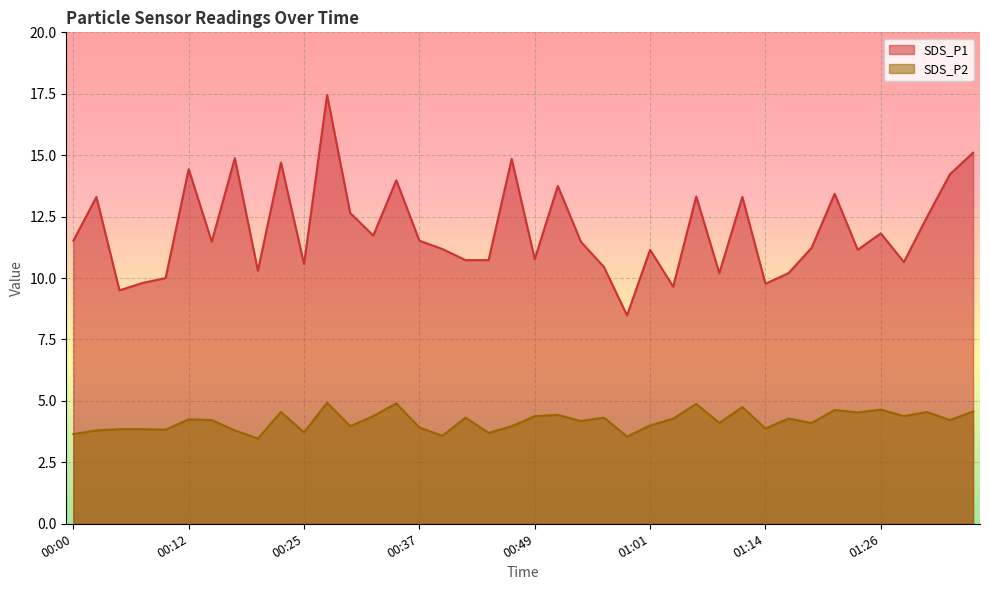

Rank the series by their maximum value, from lowest to highest.

SDS_P2, SDS_P1